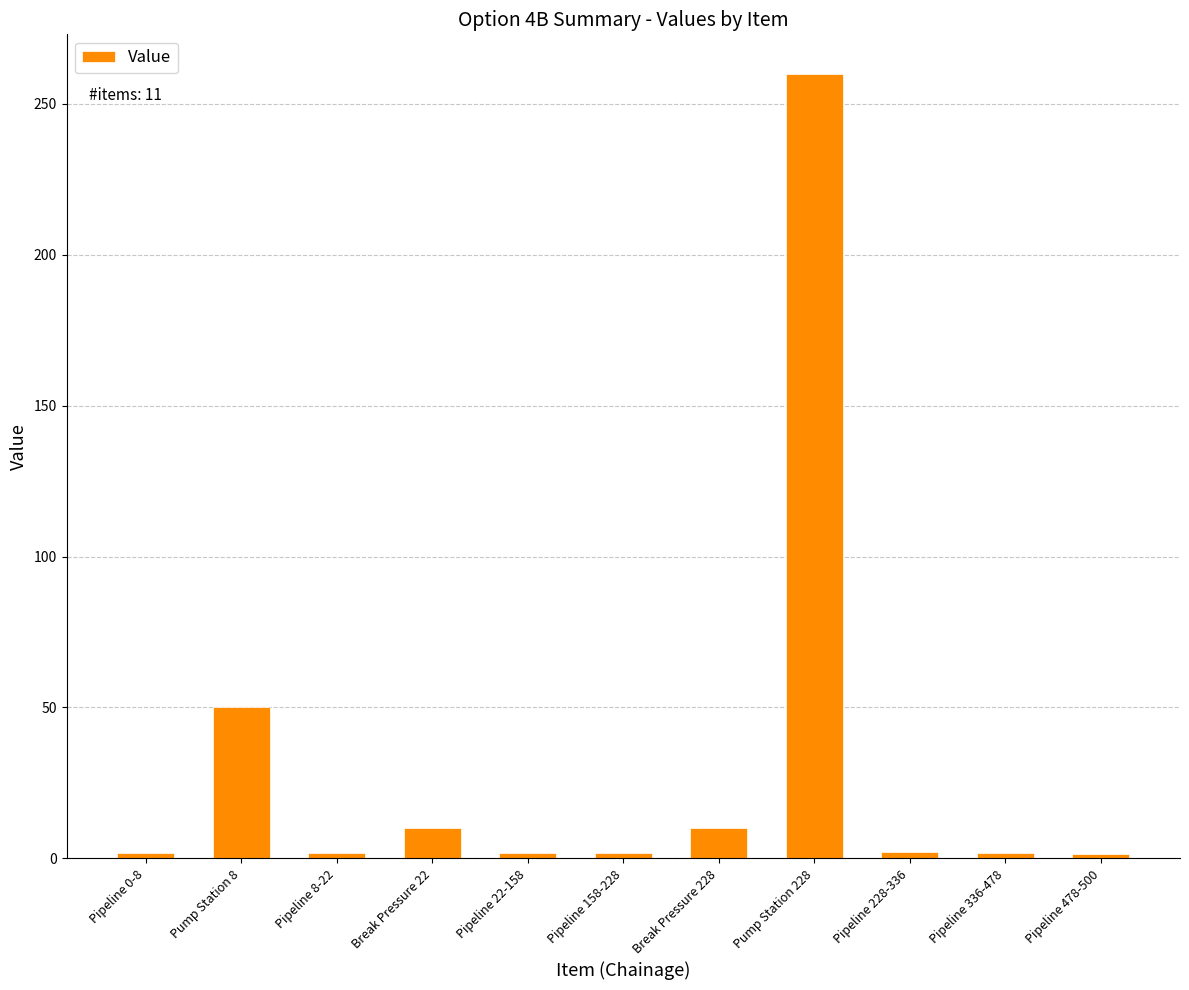

At which category does the chart reach its peak across all series?

Pump Station 228